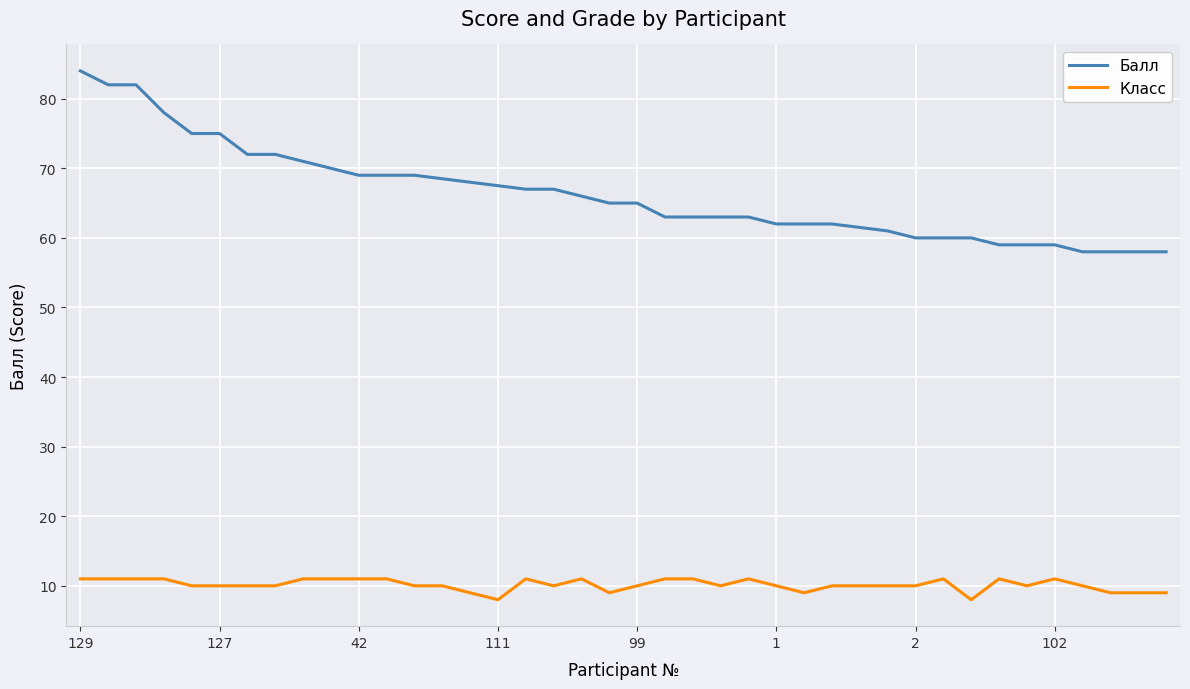

What is the difference between the maximum and minimum values in the Класс series?

3.0